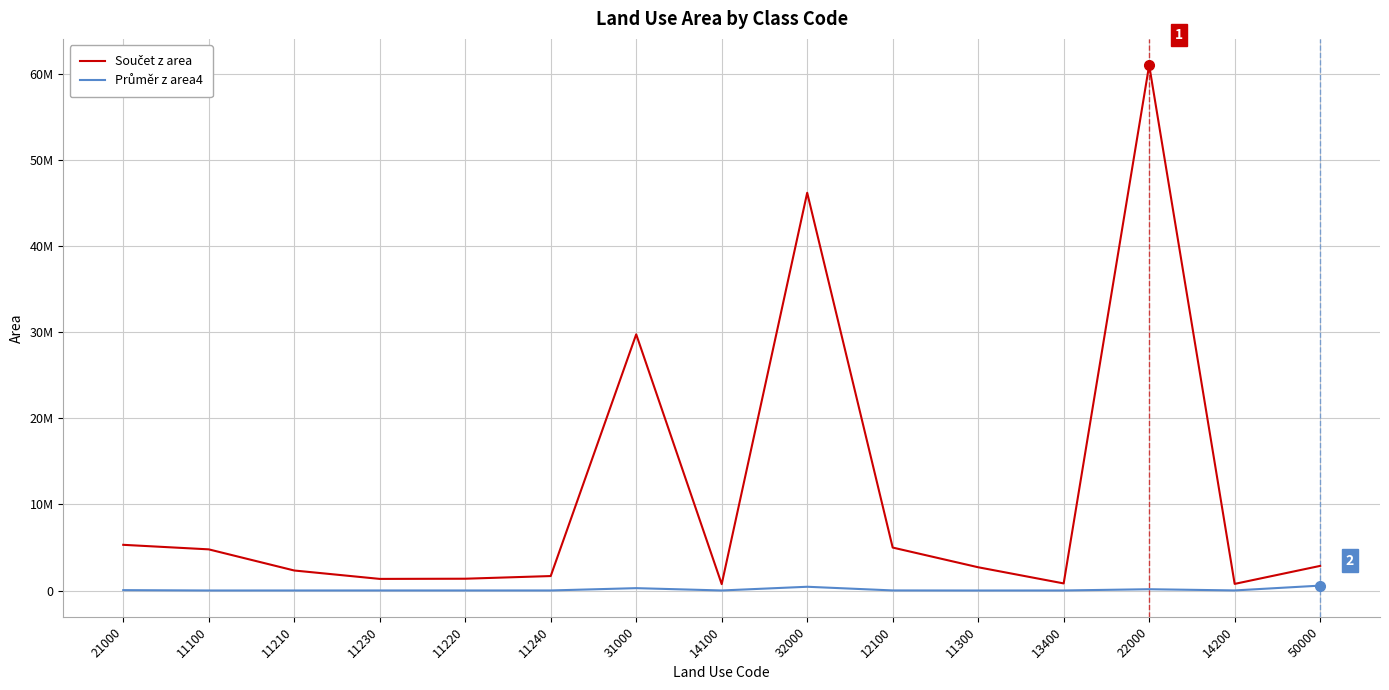

Is the value of Průměr z area4 at 22000 greater than the value of Součet z area at 31000?

No